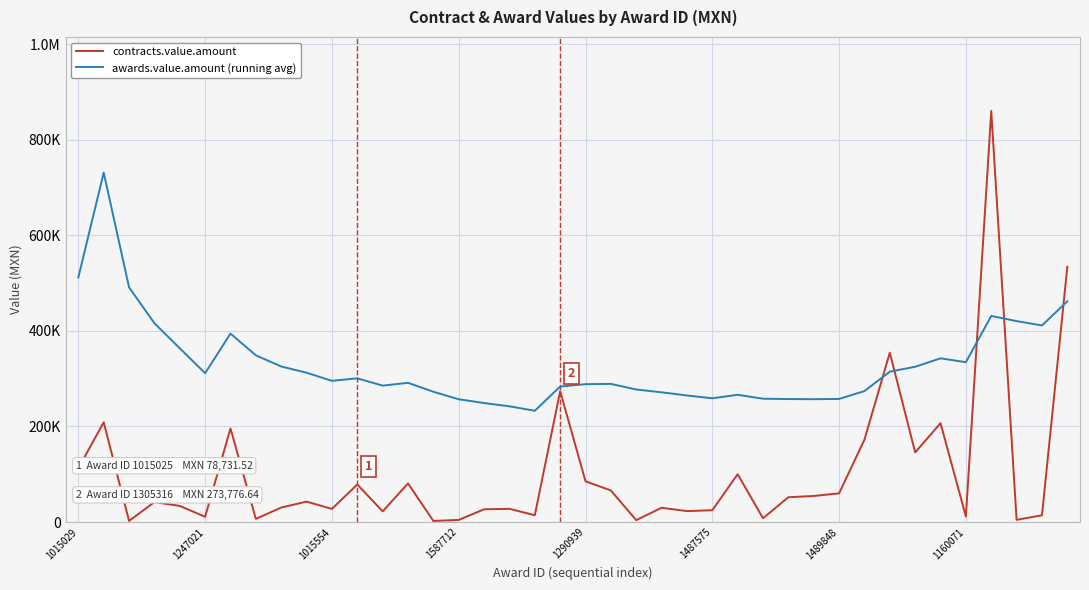

After their last crossing, which series has the higher values: contracts.value.amount or awards.value.amount (running avg)?

contracts.value.amount